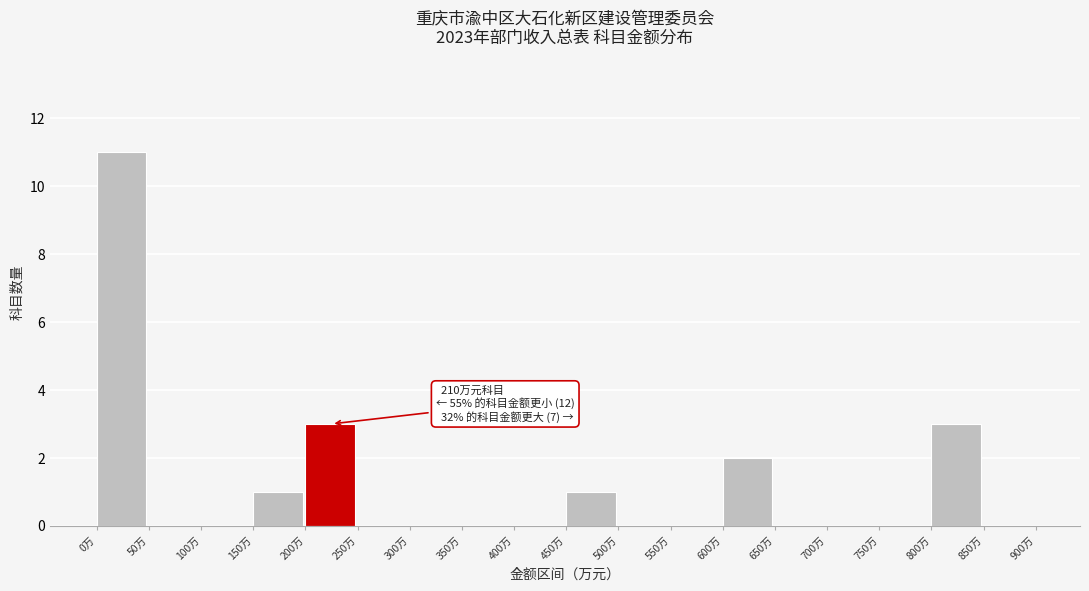

Which range on the x-axis has the tallest bar?

0 to 50